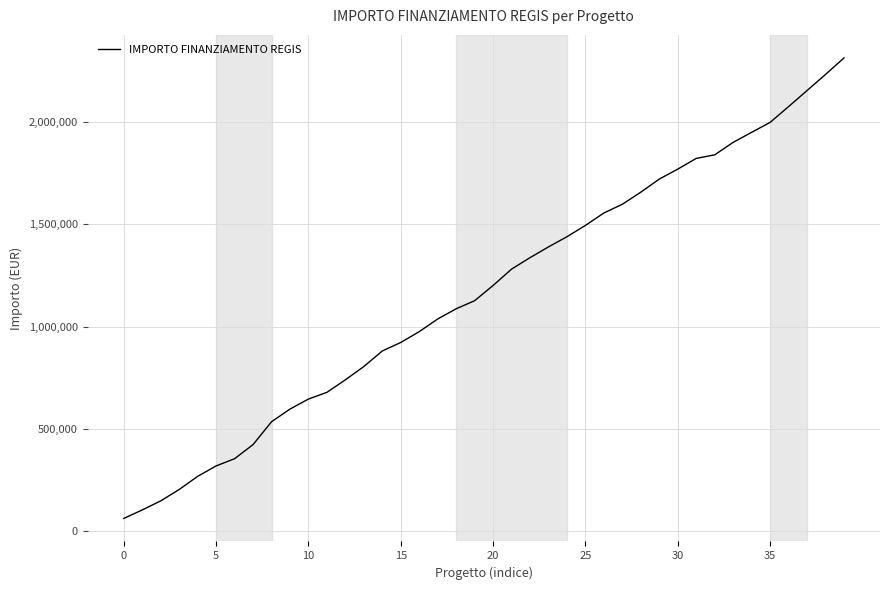

What is the greatest value displayed?

2315971.4